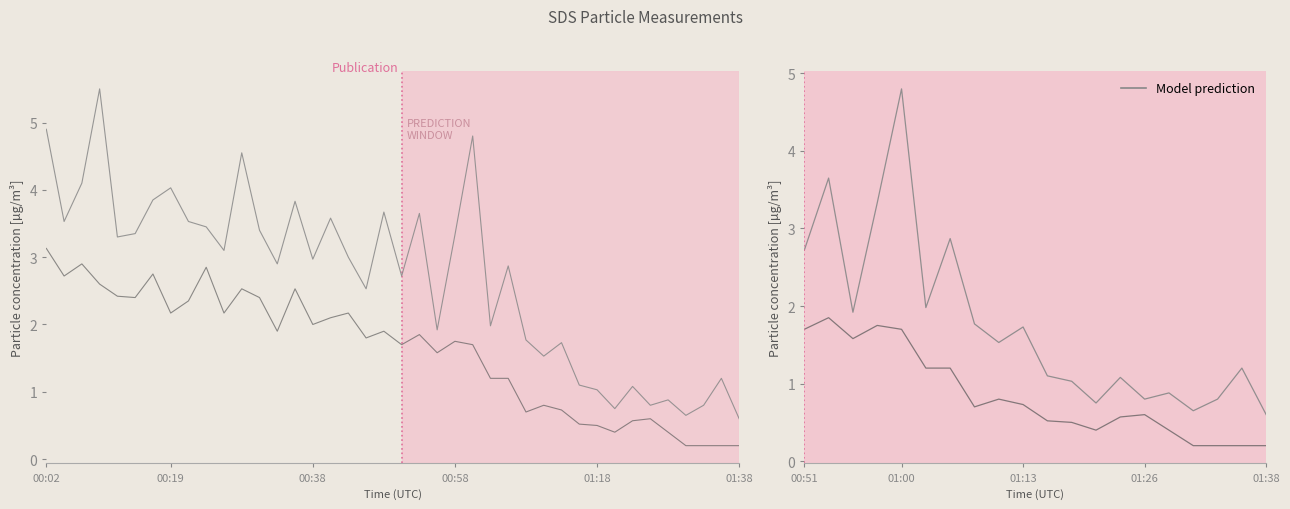

Reading left to right, transcribe all the data shown in this chart.

SDS_P1: 2.7	3.6	1.9	3.3	4.8	2.0	2.9	1.8	1.5	1.7	1.1	1.0	0.8	1.1	0.8	0.9	0.7	0.8	1.2	0.6
SDS_P2: 1.7	1.9	1.6	1.8	1.7	1.2	1.2	0.7	0.8	0.7	0.5	0.5	0.4	0.6	0.6	0.4	0.2	0.2	0.2	0.2